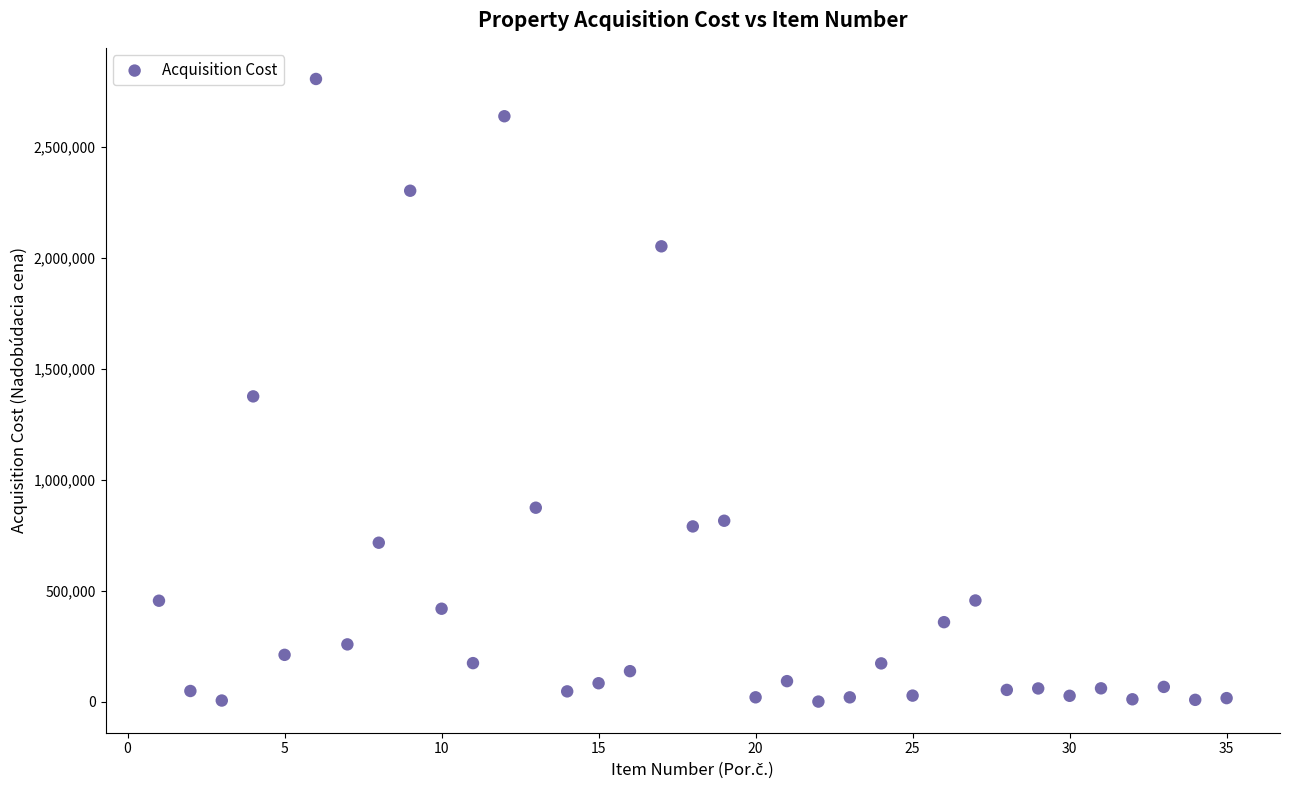

What is the range of X values (max minus min)?

34.0